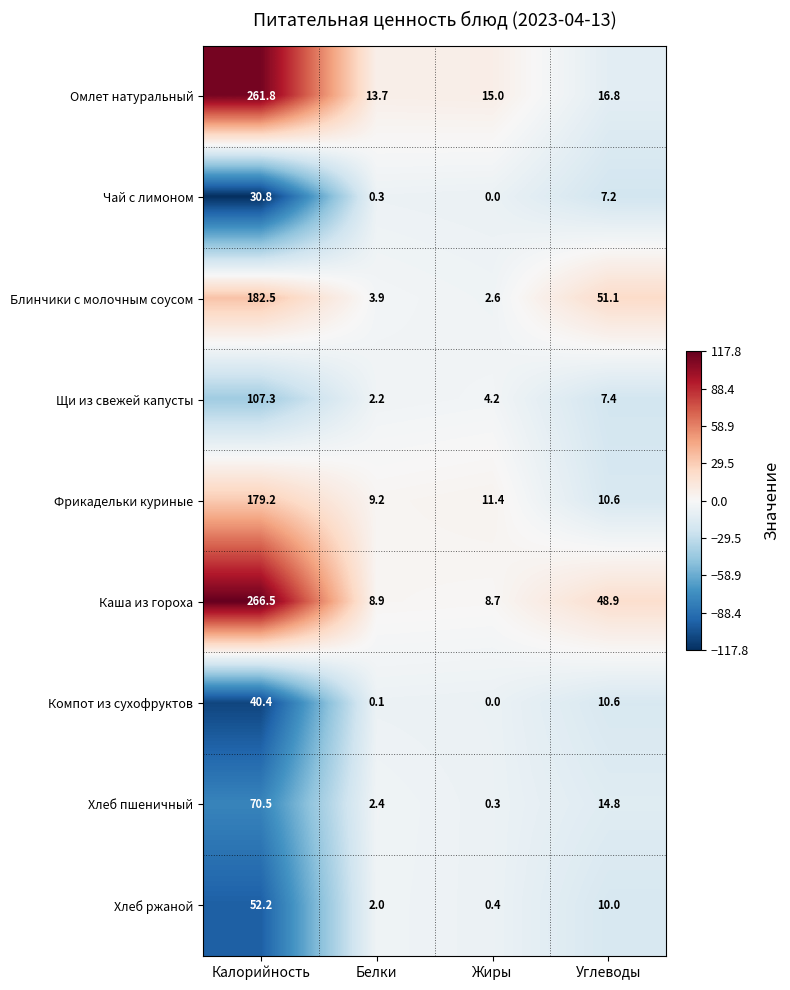

List the labels in order of Компот из сухофруктов value, largest first.

Калорийность, Углеводы, Белки, Жиры